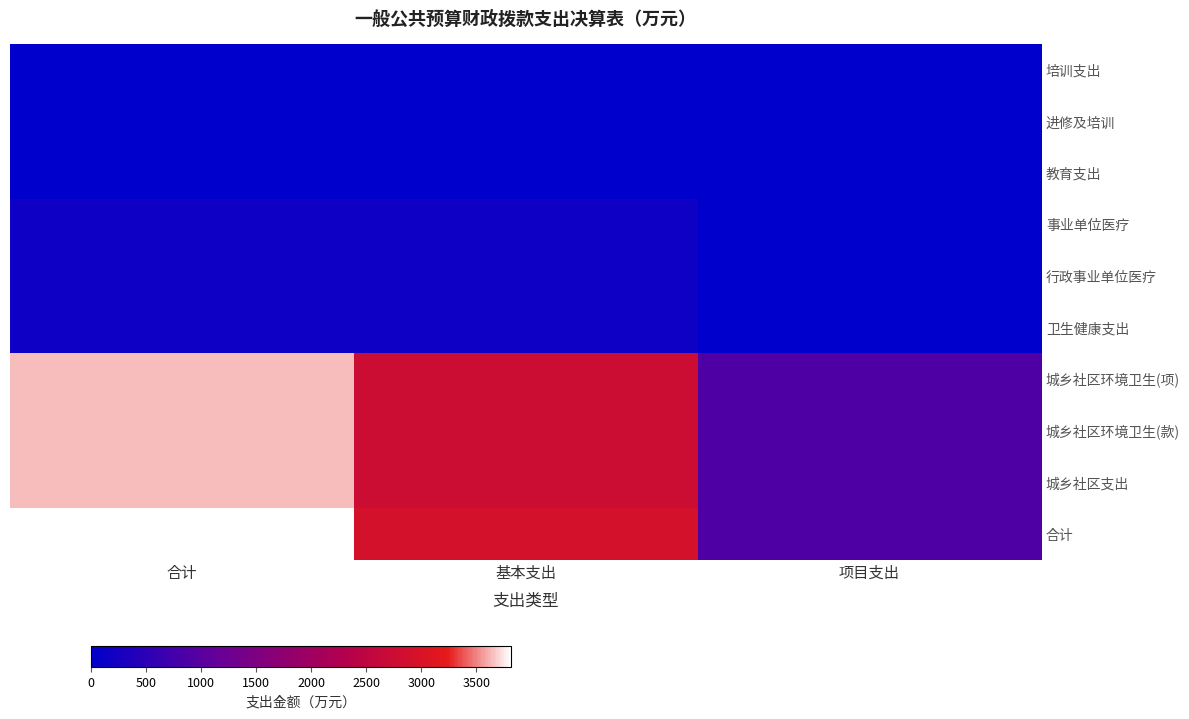

What is the spread (max minus min) of values at 合计?

3811.8